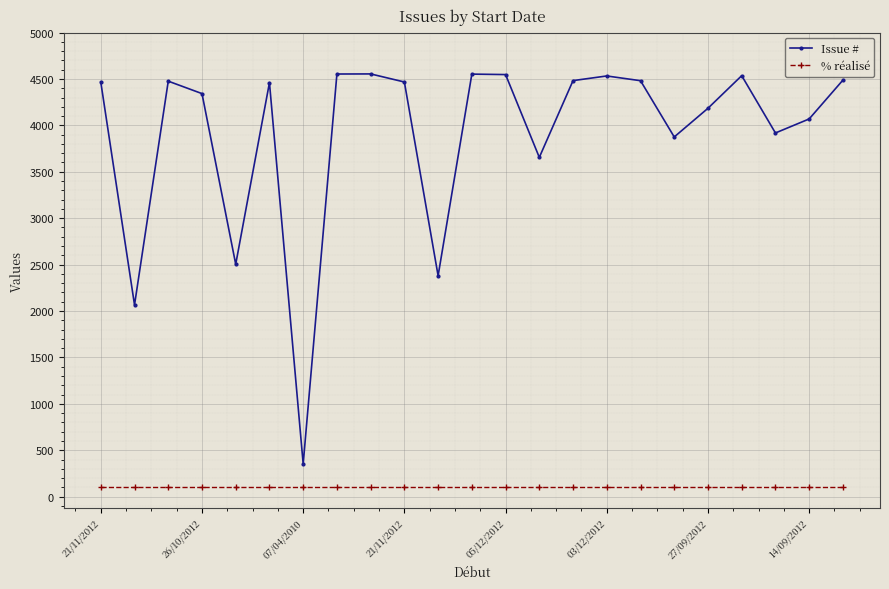

How many categories are shown in the chart?

23